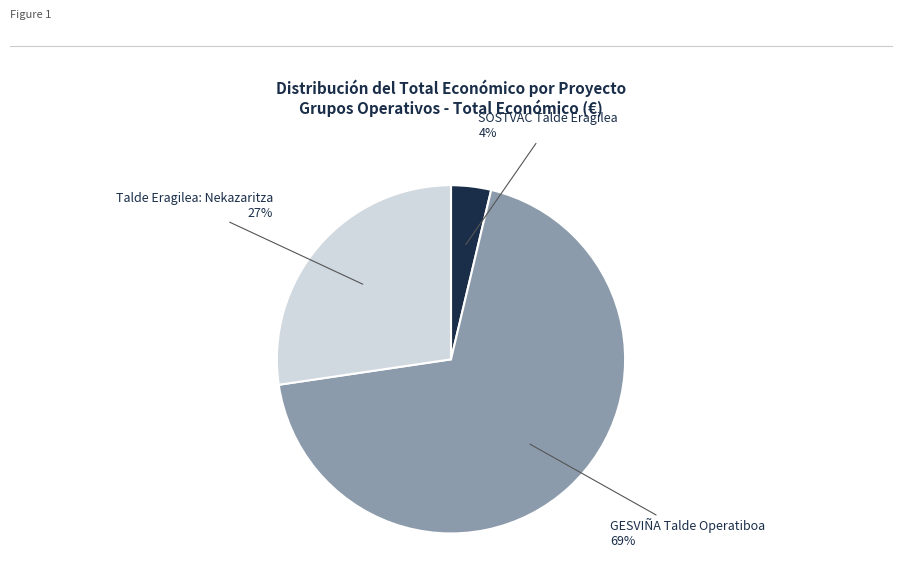

To the nearest percent, what is the difference between the largest and smallest slice percentages?

65%